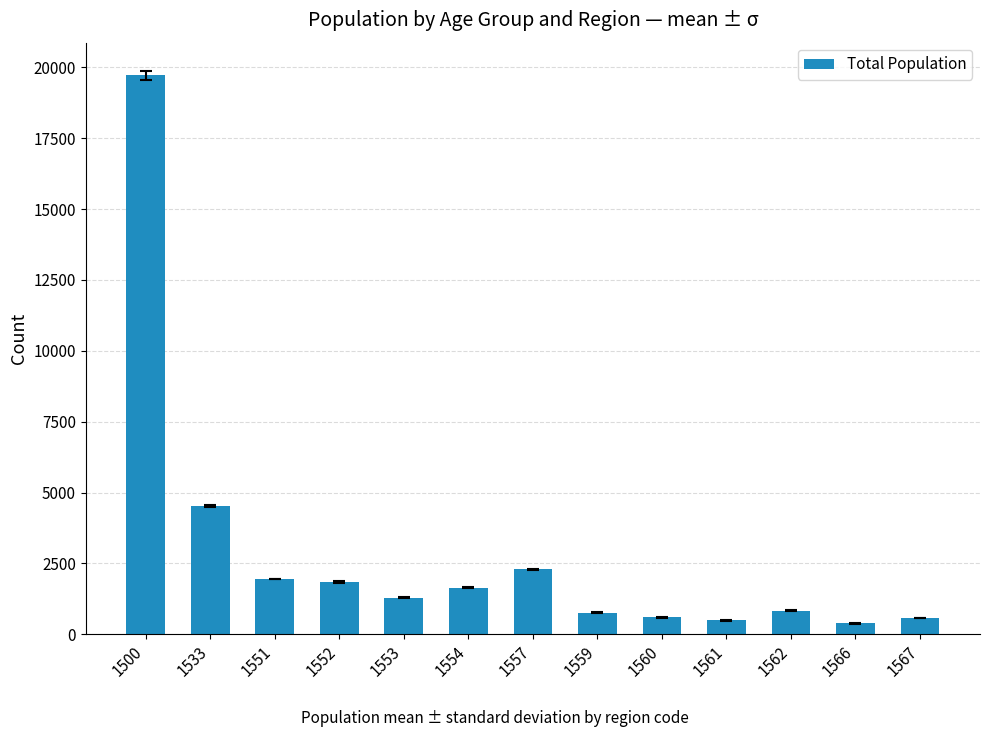

What is the average value?

2836